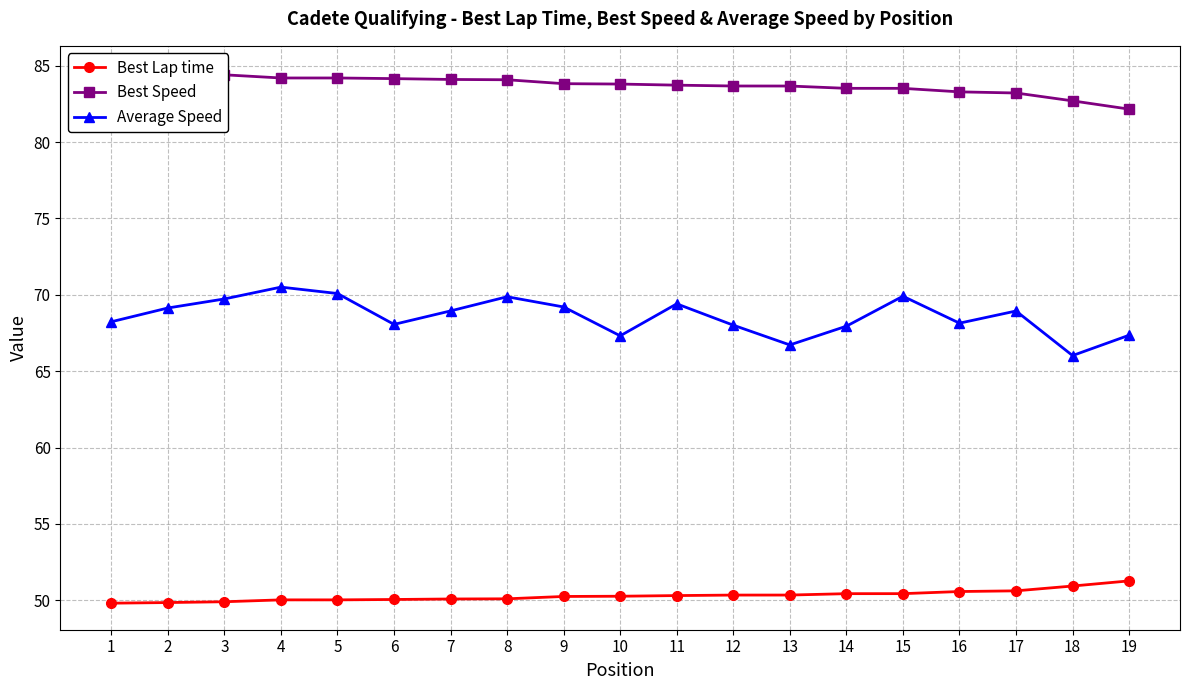

The value of Average Speed at 6 is 27.7. True or false?

False